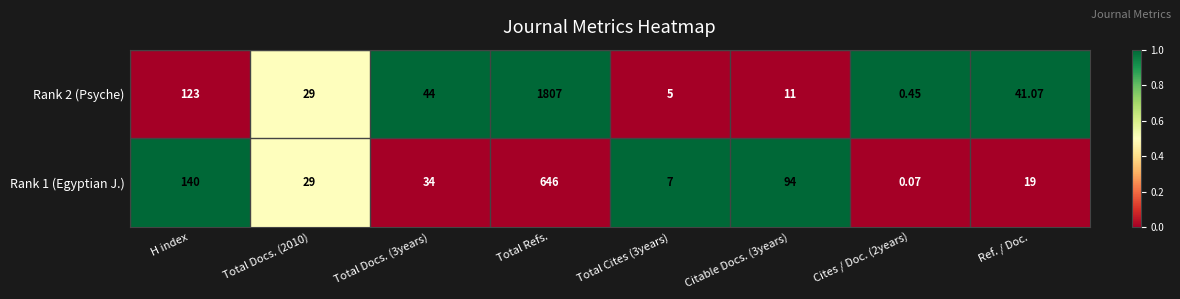

At which category is the sum across all series the highest?

Total Refs.